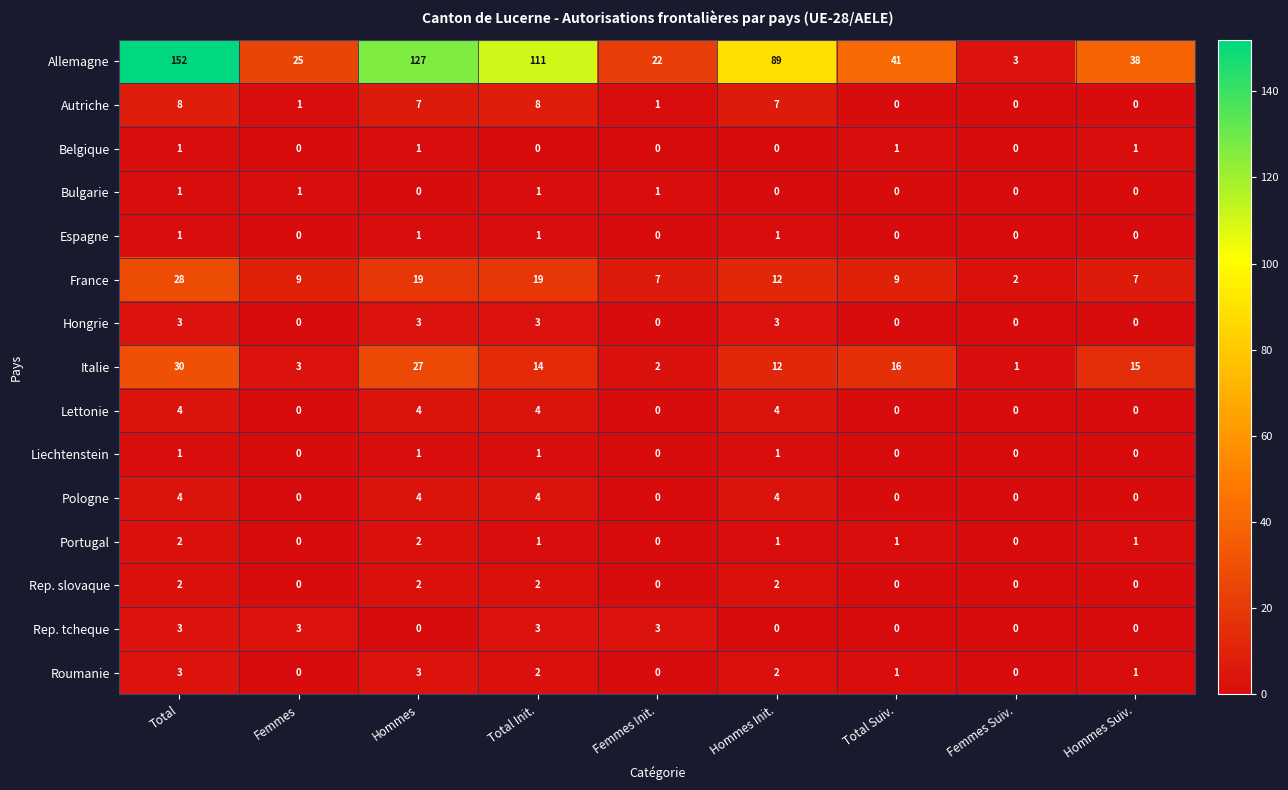

Which category has the highest value across all series?

Total